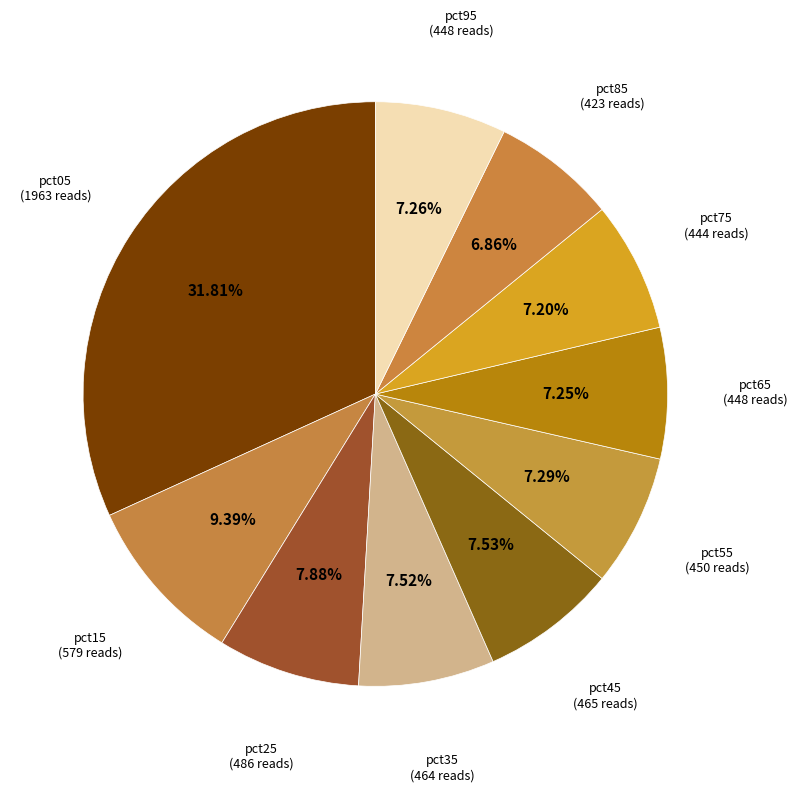

How many segments does this pie chart have?

10